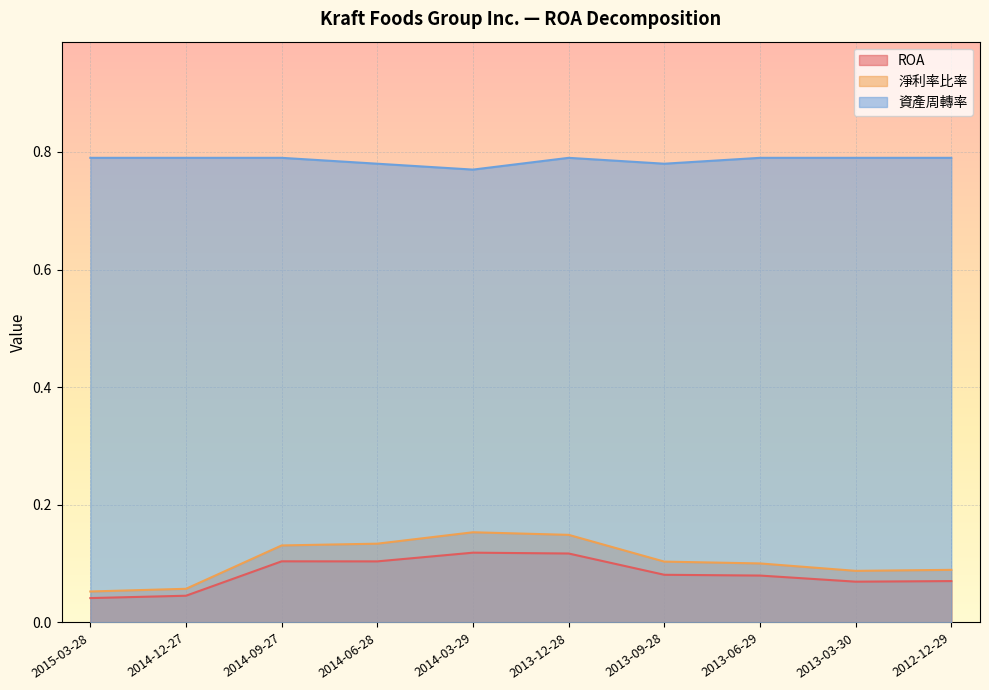

What is the spread (max minus min) of values at 2013-09-28?

0.7